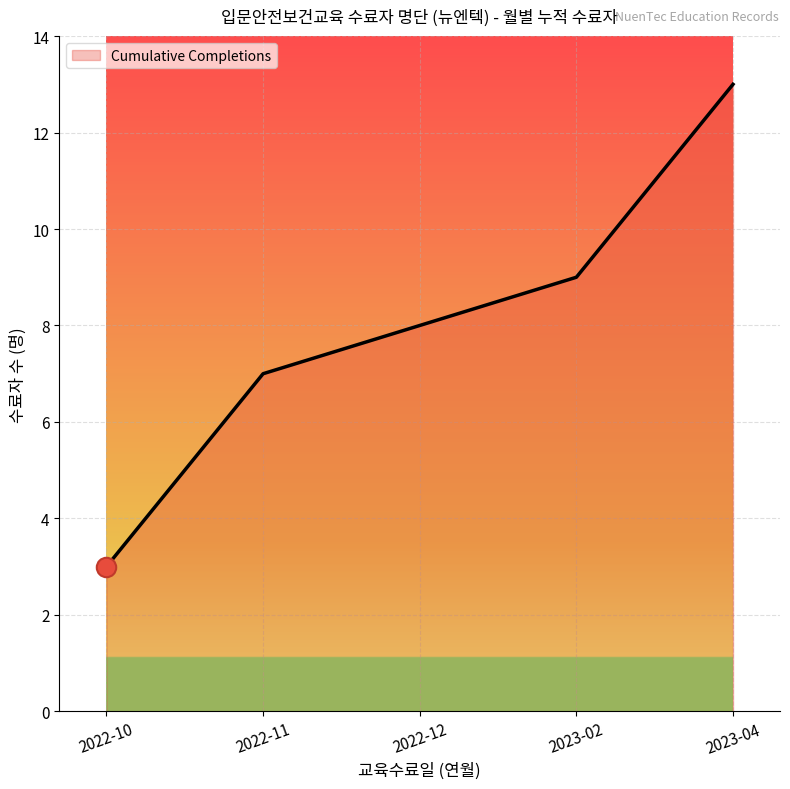

List the labels in order of value, largest first.

2023-04, 2023-02, 2022-12, 2022-11, 2022-10